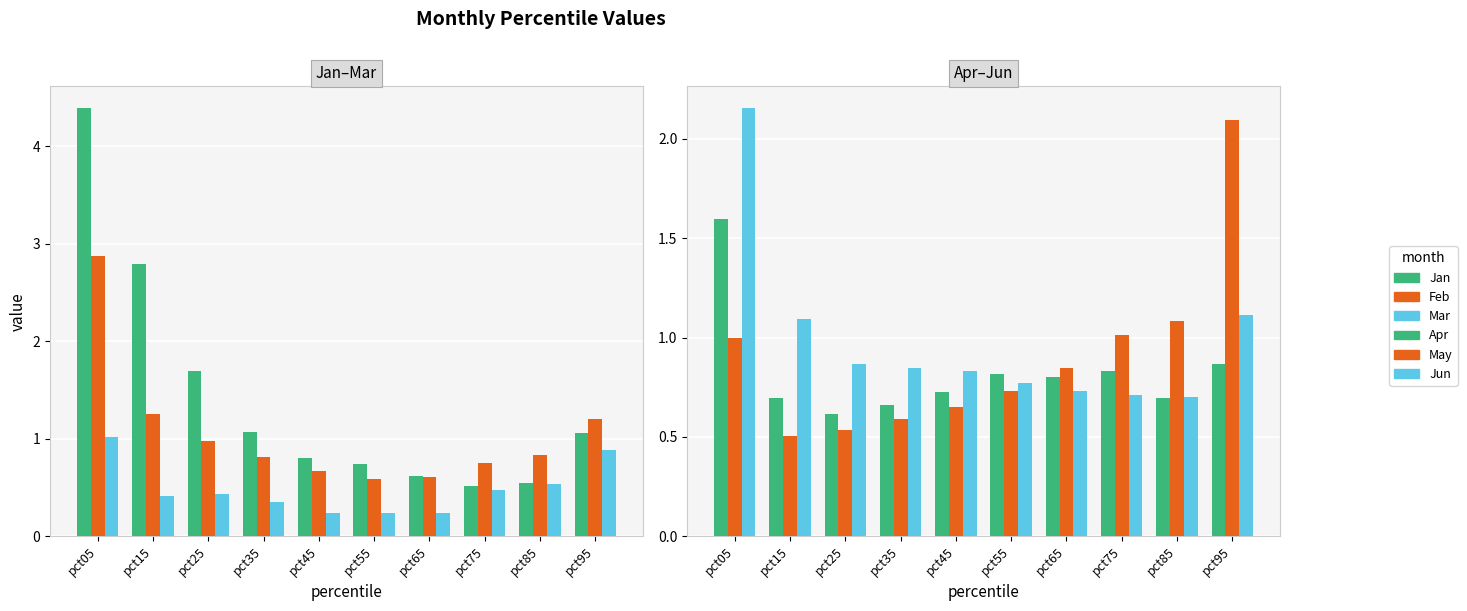

Is it true that May equals 0.4 at pct05?

False